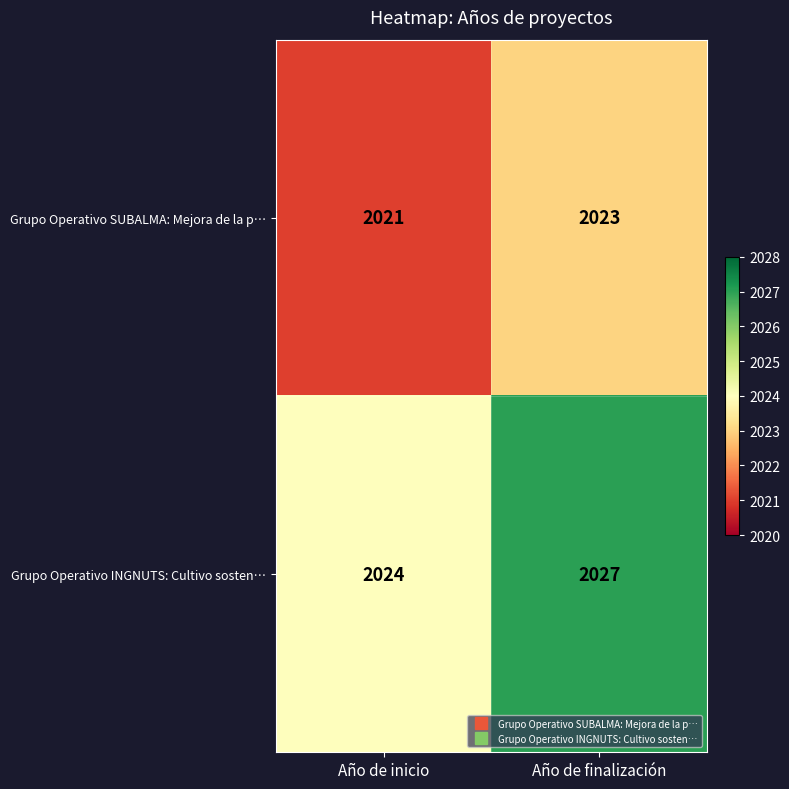

Rank the series at Año de inicio from highest to lowest value.

Grupo Operativo INGNUTS: Cultivo sosten…, Grupo Operativo SUBALMA: Mejora de la p…